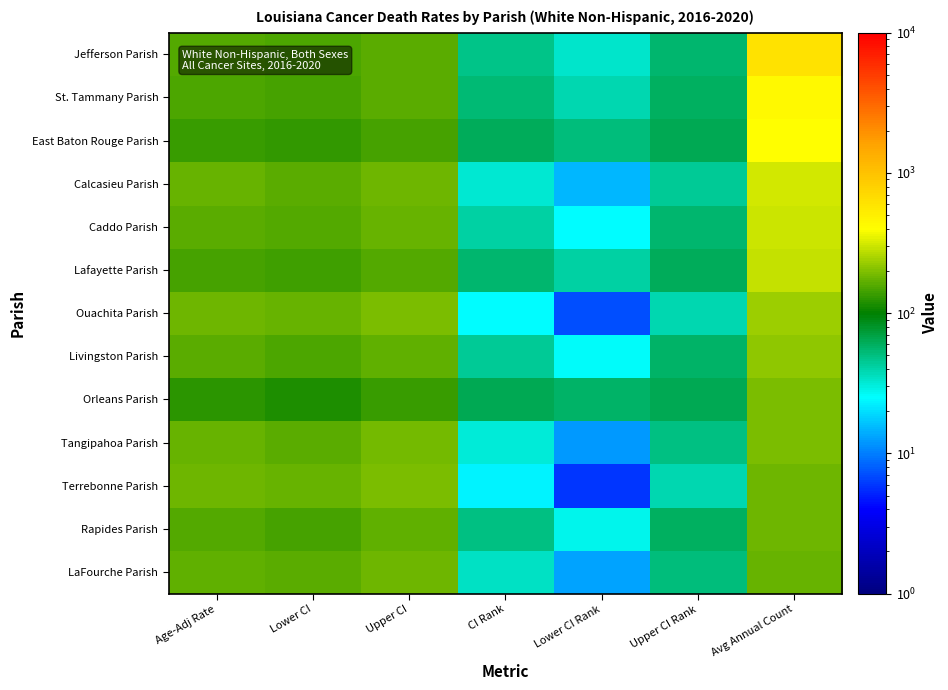

What is the difference between the highest and lowest values at Upper CI Rank?

25.0